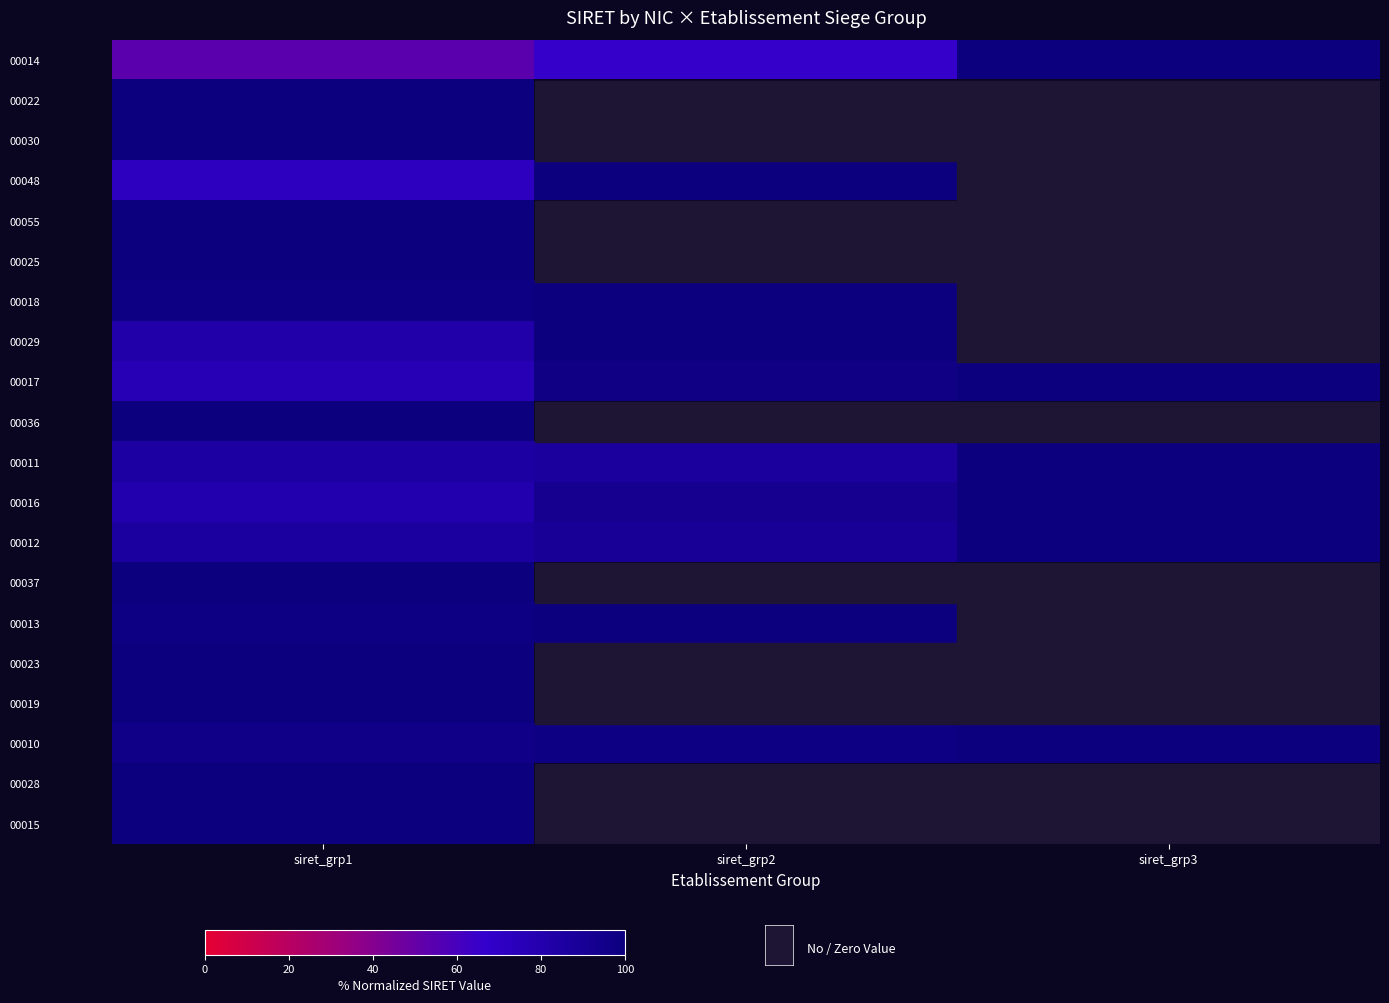

At which category does the chart reach its minimum across all series?

siret_grp2